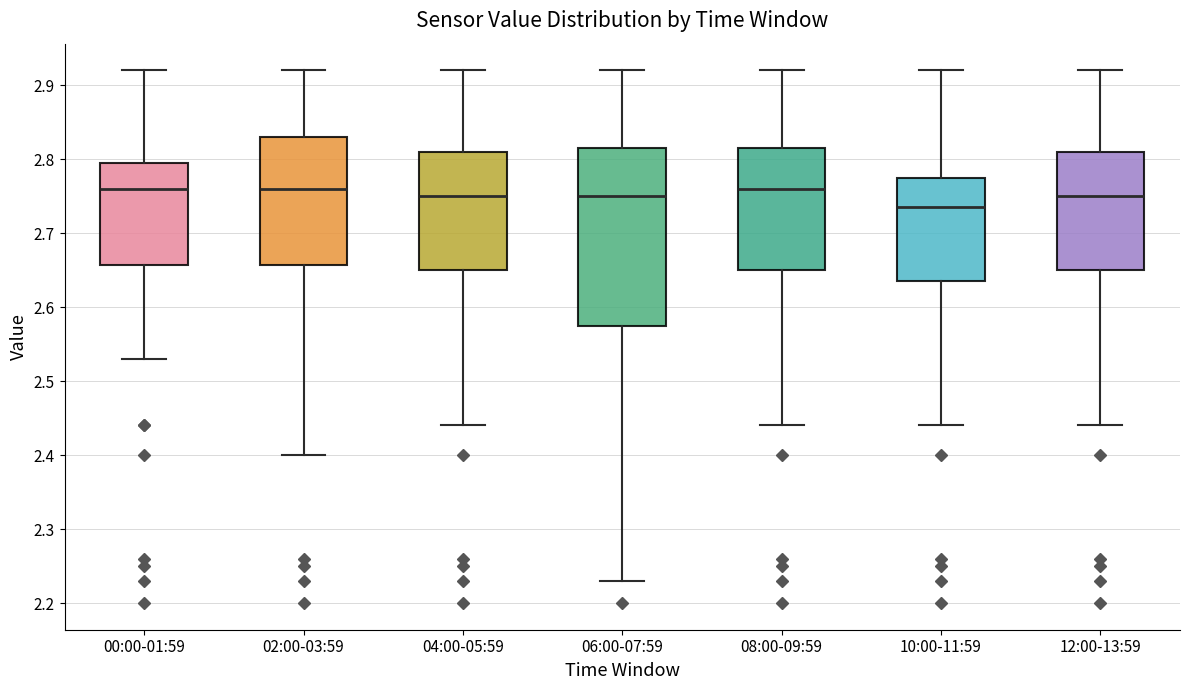

Reading left to right, transcribe this box plot: for each box, give where its median line is, the range the box spans, and where its two whiskers end, as read against the y-axis. The values are not printed on the chart, so give them approximately, as read against the axis.

00:00-01:59: median 2.76, box 2.66 to 2.80, whiskers 2.53 to 2.92
02:00-03:59: median 2.76, box 2.66 to 2.83, whiskers 2.40 to 2.92
04:00-05:59: median 2.75, box 2.65 to 2.81, whiskers 2.44 to 2.92
06:00-07:59: median 2.75, box 2.58 to 2.82, whiskers 2.23 to 2.92
08:00-09:59: median 2.76, box 2.65 to 2.82, whiskers 2.44 to 2.92
10:00-11:59: median 2.74, box 2.64 to 2.78, whiskers 2.44 to 2.92
12:00-13:59: median 2.75, box 2.65 to 2.81, whiskers 2.44 to 2.92